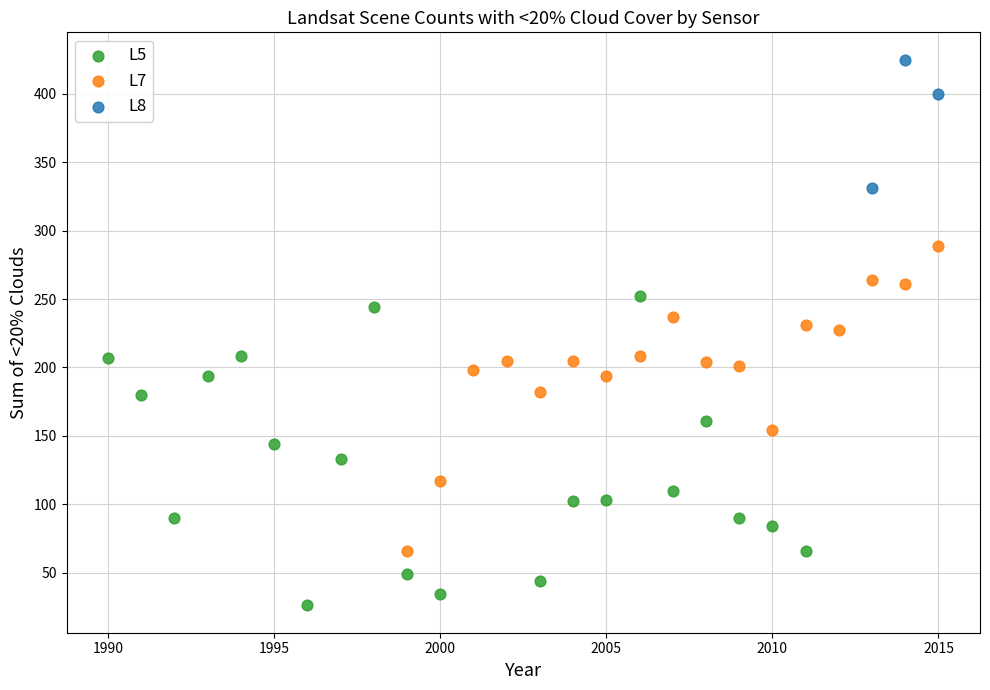

Which series contains the lowest Y value?

L5